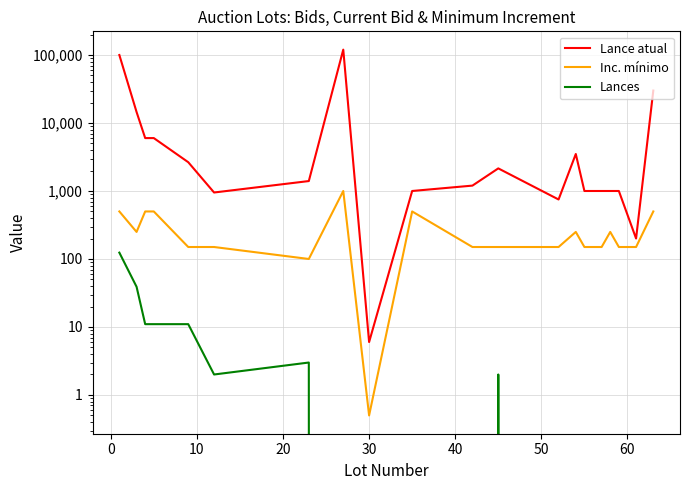

What is the maximum value shown in the chart?

120000.0